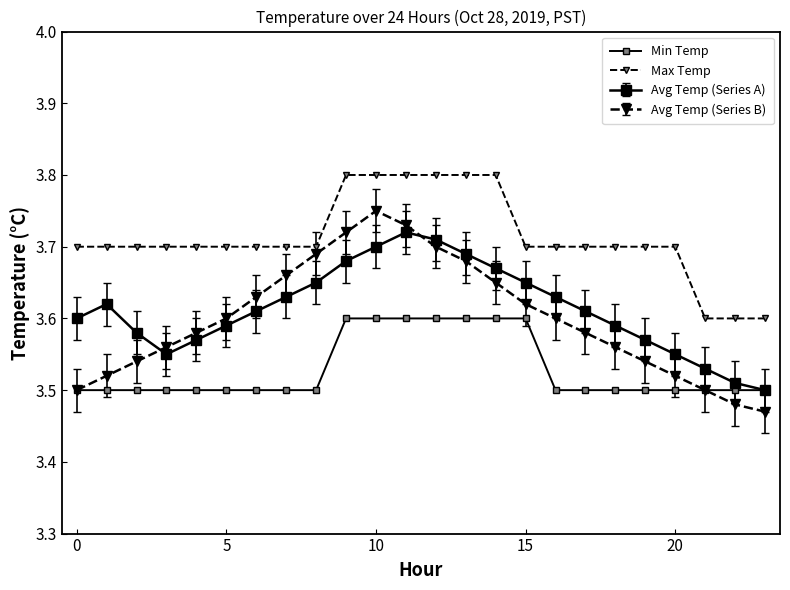

What is the minimum value shown in the chart?

3.5